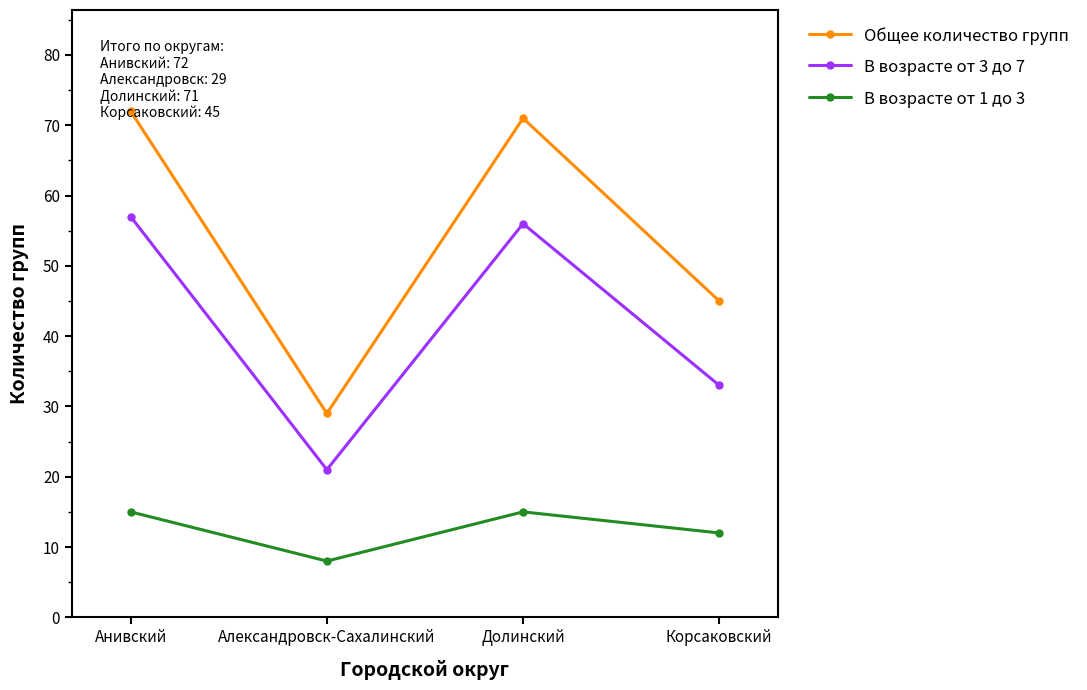

Which series has the largest total across all categories?

Общее количество групп